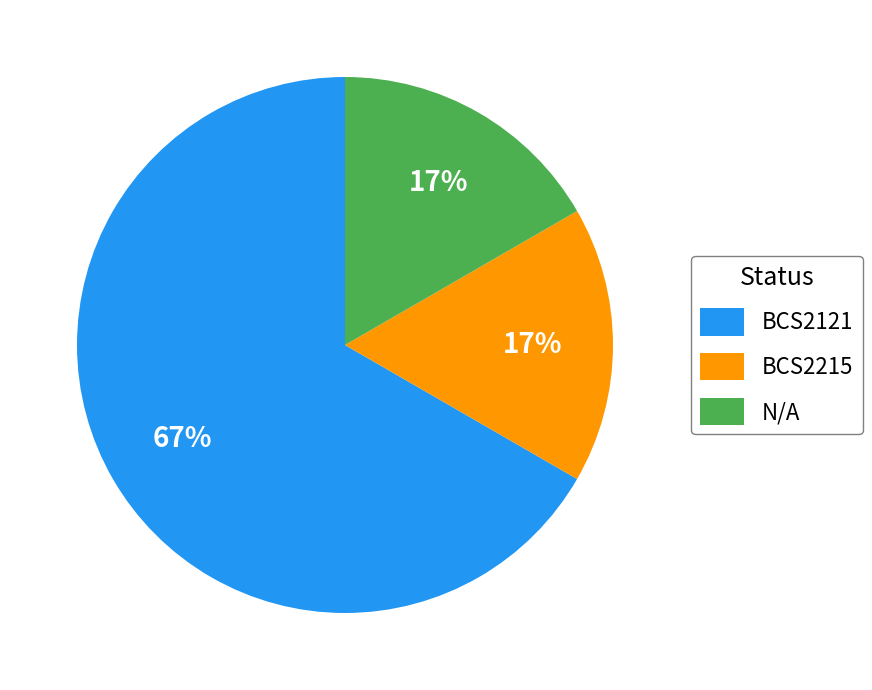

To the nearest percent, what portion does BCS2215 represent?

17%